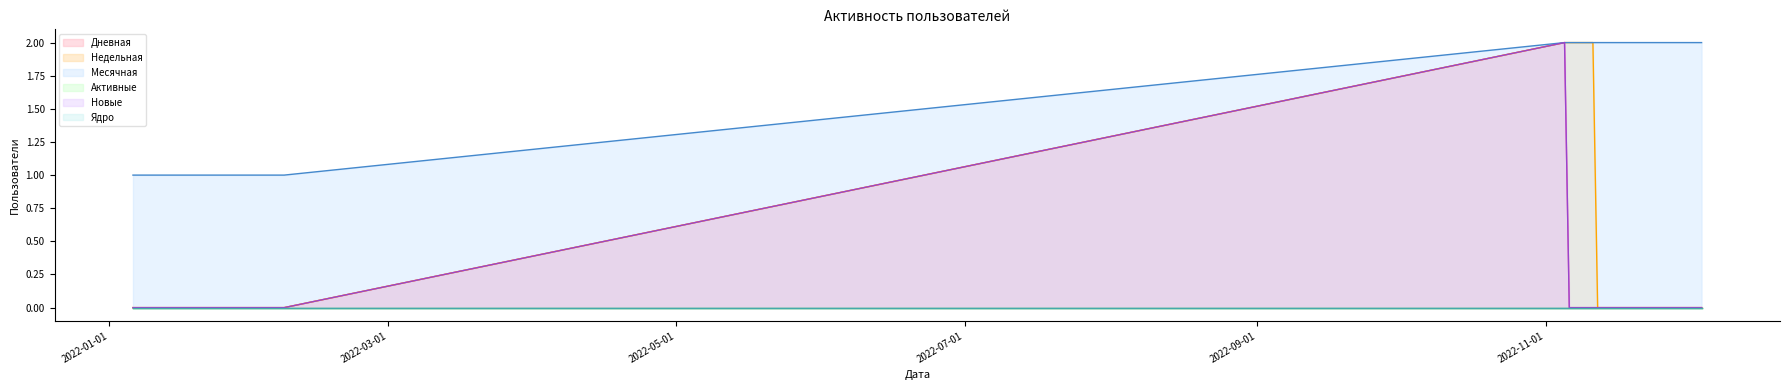

Count the Дневная values in the range 0 to 1.

18